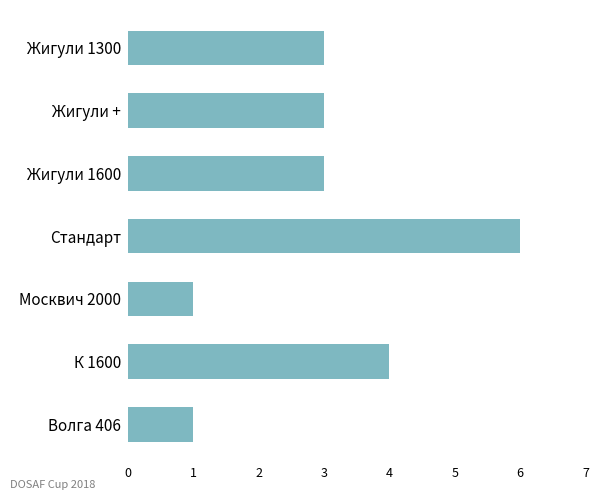

Are the bars horizontal?

Yes